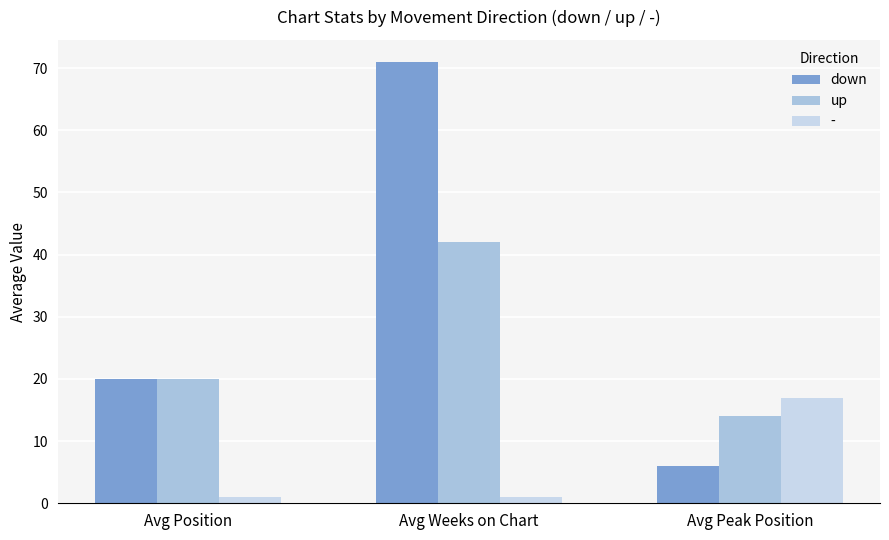

What is the highest value of the down series?

71